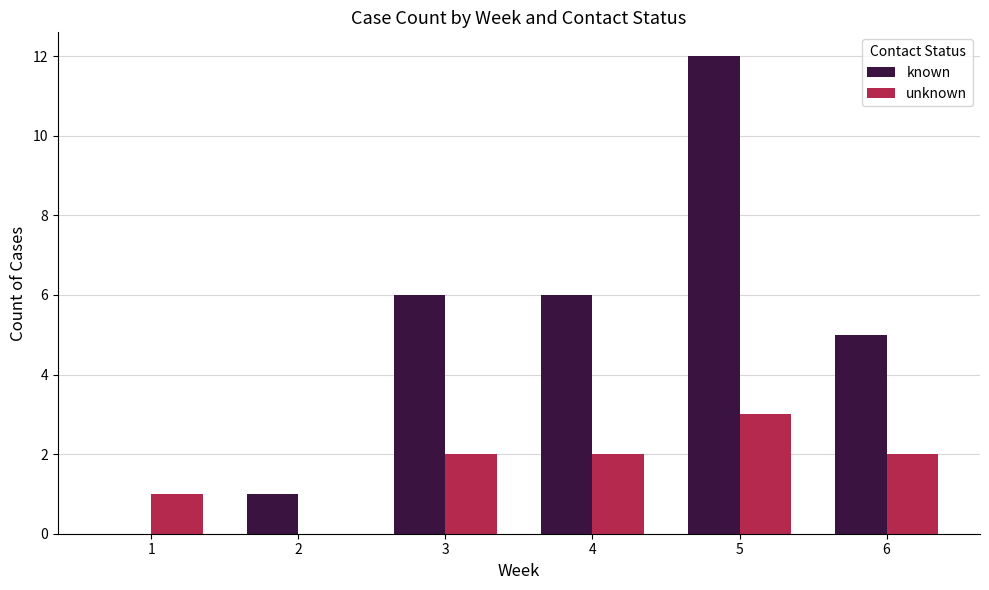

What is the difference between the known values at 2 and 6?

4